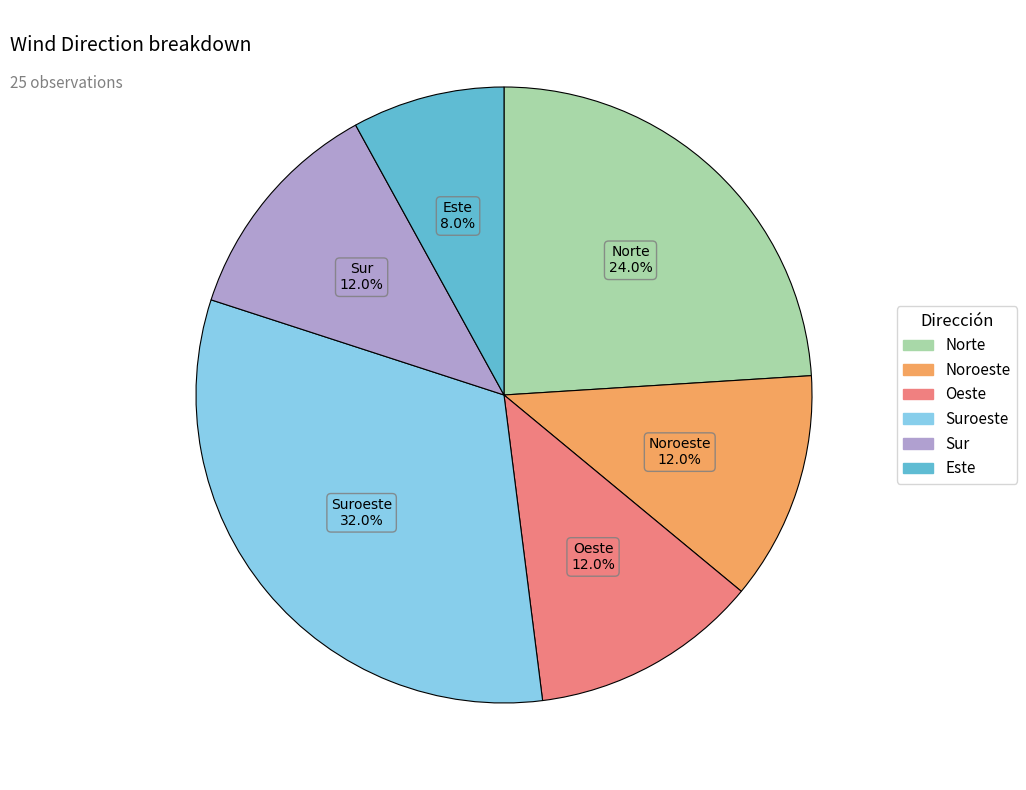

To the nearest percent, what is the difference between the largest and smallest slice percentages?

24%